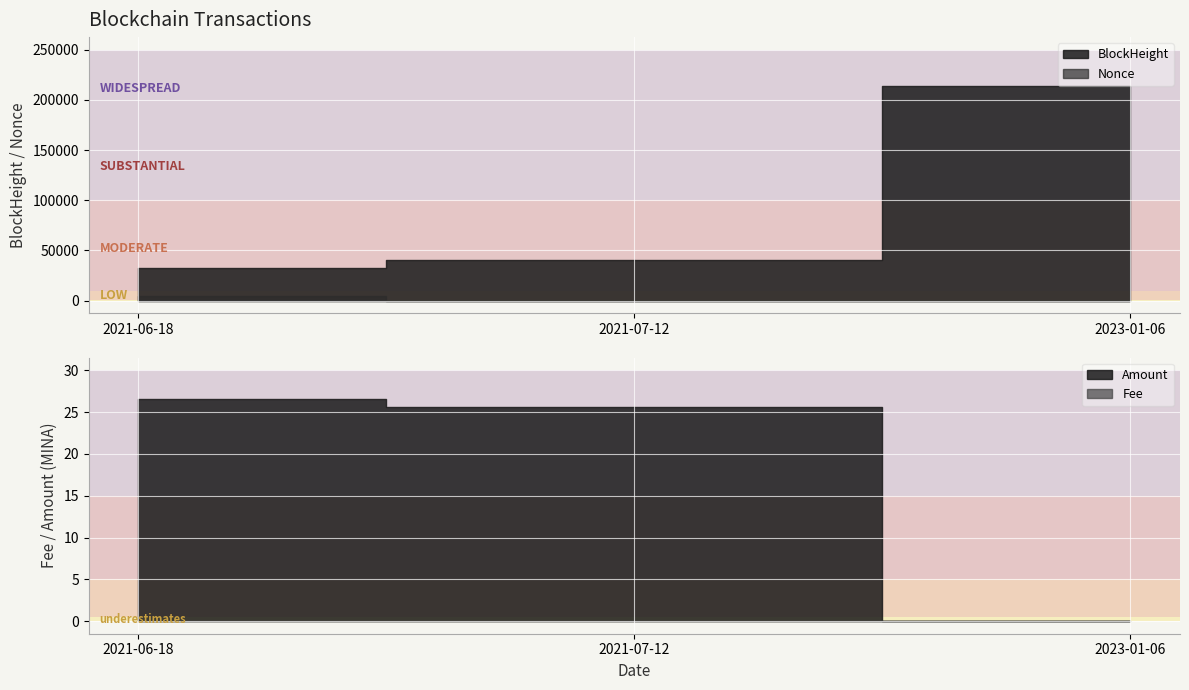

How many categories are shown in the chart?

3